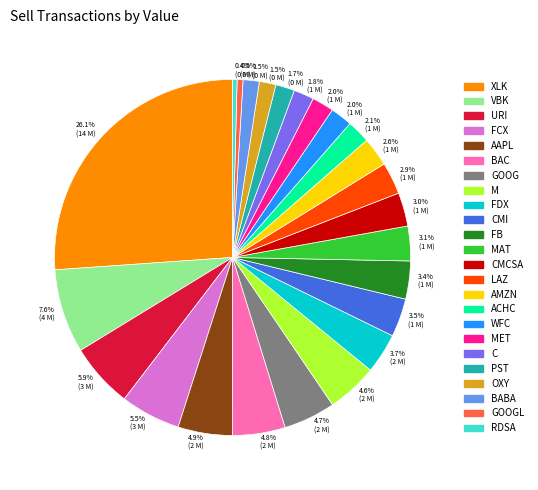

Is there a majority slice in this chart?

No